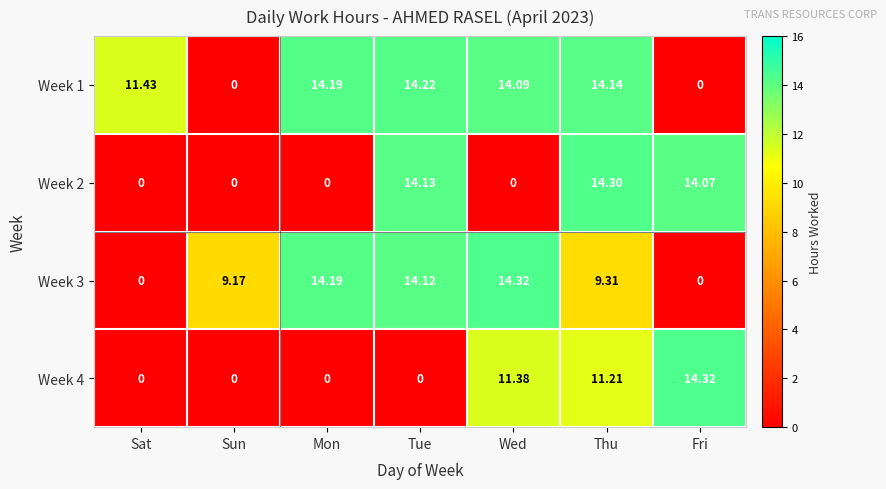

Is the value of Week 1 at Tue greater than the value of Week 4 at Sat?

Yes